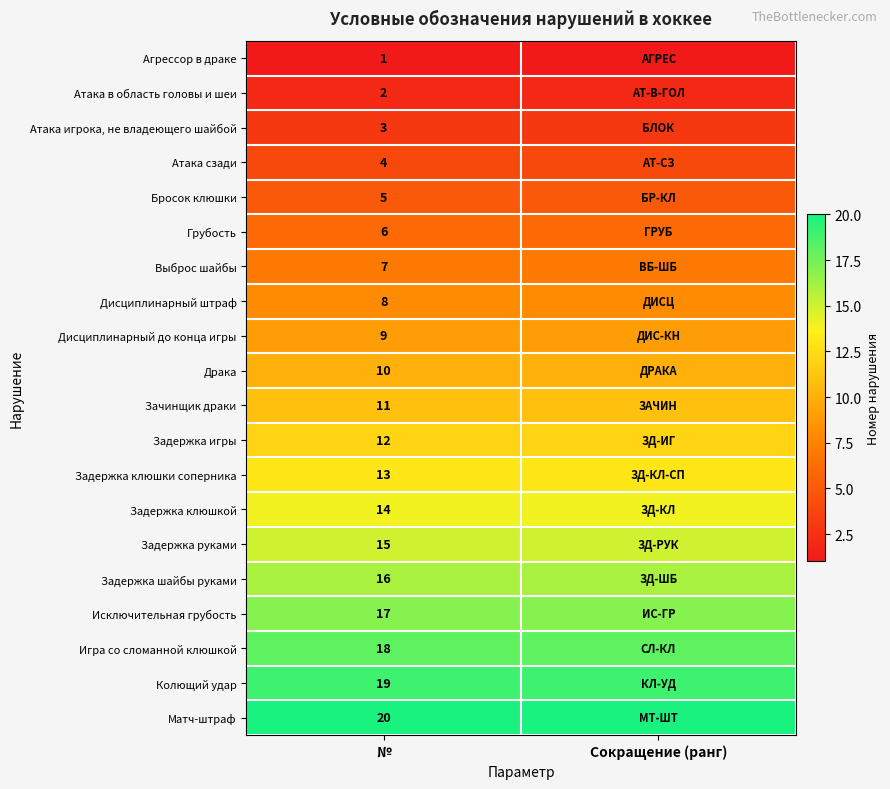

The Задержка руками series shows 15 at №. True or false?

True